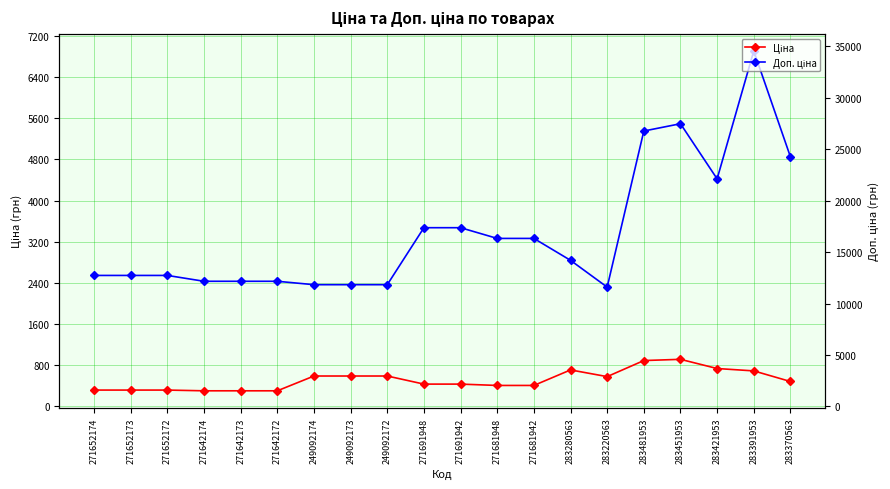

Reading left to right, extract all data points from this chart.

Ціна: 271652174=318.3	271652173=318.3	271652172=318.3	271642174=304.1	271642173=304.1	271642172=304.1	249092174=591.6	249092173=591.6	249092172=591.6	271691948=434.3	271691942=434.3	271681948=408.2	271681942=408.2	283280563=710.0	283220563=579.8	283481953=892.2	283451953=915.8	283421953=737.2	283391953=691.0	283370563=485.1
Доп. ціна: 271652174=2546.4	271652173=2546.4	271652172=2546.4	271642174=2432.8	271642173=2432.8	271642172=2432.8	249092174=2366.5	249092173=2366.5	249092172=2366.5	271691948=3474.1	271691942=3474.1	271681948=3265.8	271681942=3265.8	283280563=2839.8	283220563=2319.2	283481953=5353.1	283451953=5495.0	283421953=4423.0	283391953=6910.3	283370563=4851.4